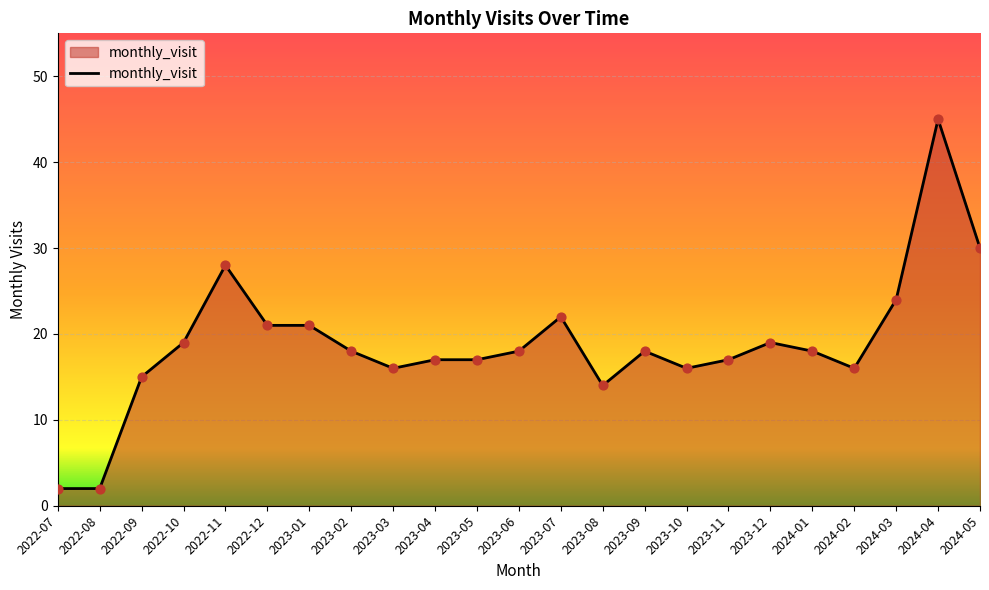

What is the change in value from 2023-12 to 2024-01?

-1